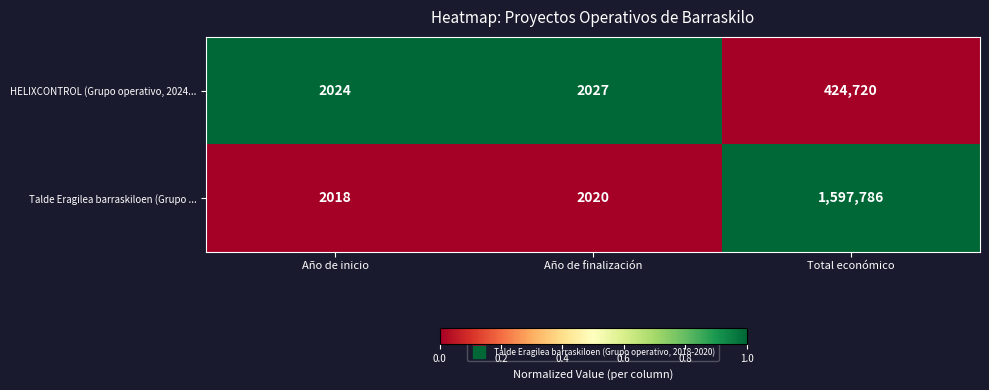

Reading left to right, transcribe all the data shown in this chart.

HELIXCONTROL (Grupo operativo, 2024...: Año de inicio=2024	Año de finalización=2027	Total económico=424720
Talde Eragilea barraskiloen (Grupo ...: Año de inicio=2018	Año de finalización=2020	Total económico=1597786